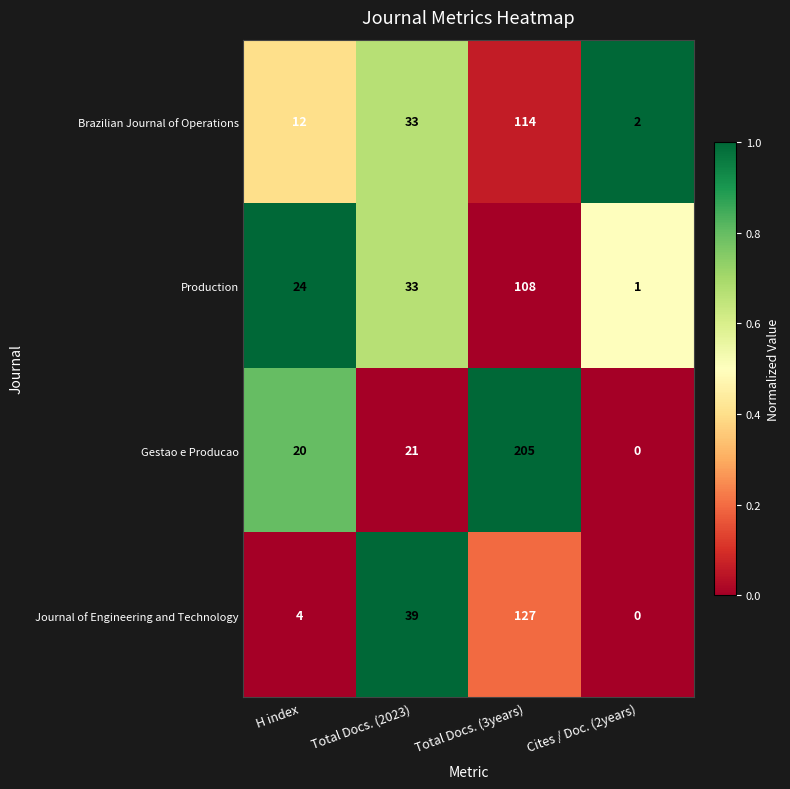

What is the total value across all series at H index?

60